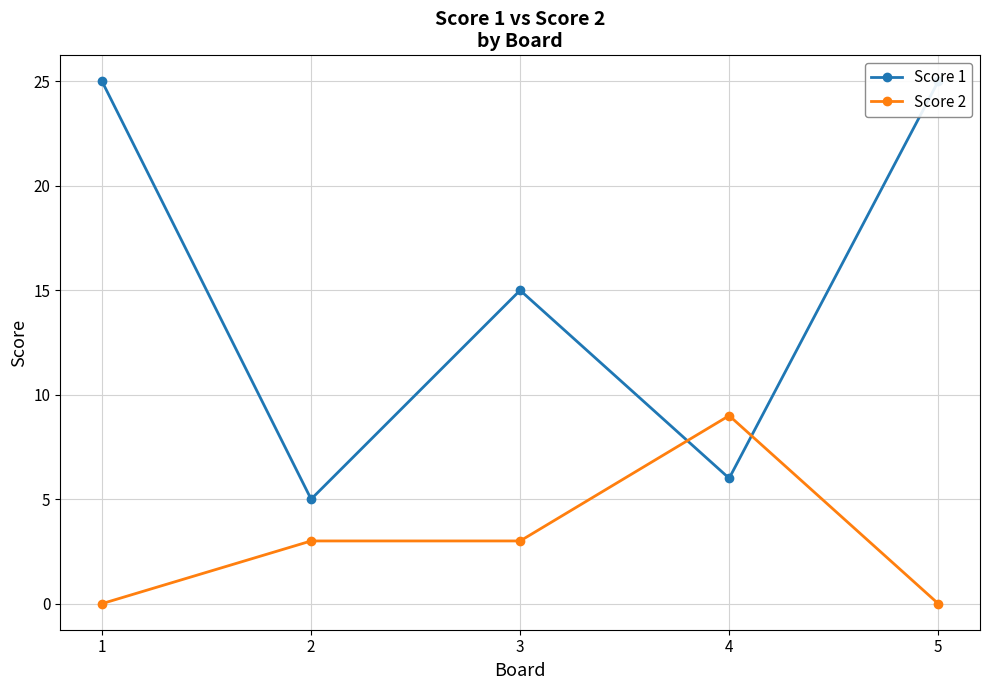

What is the greatest value displayed?

25